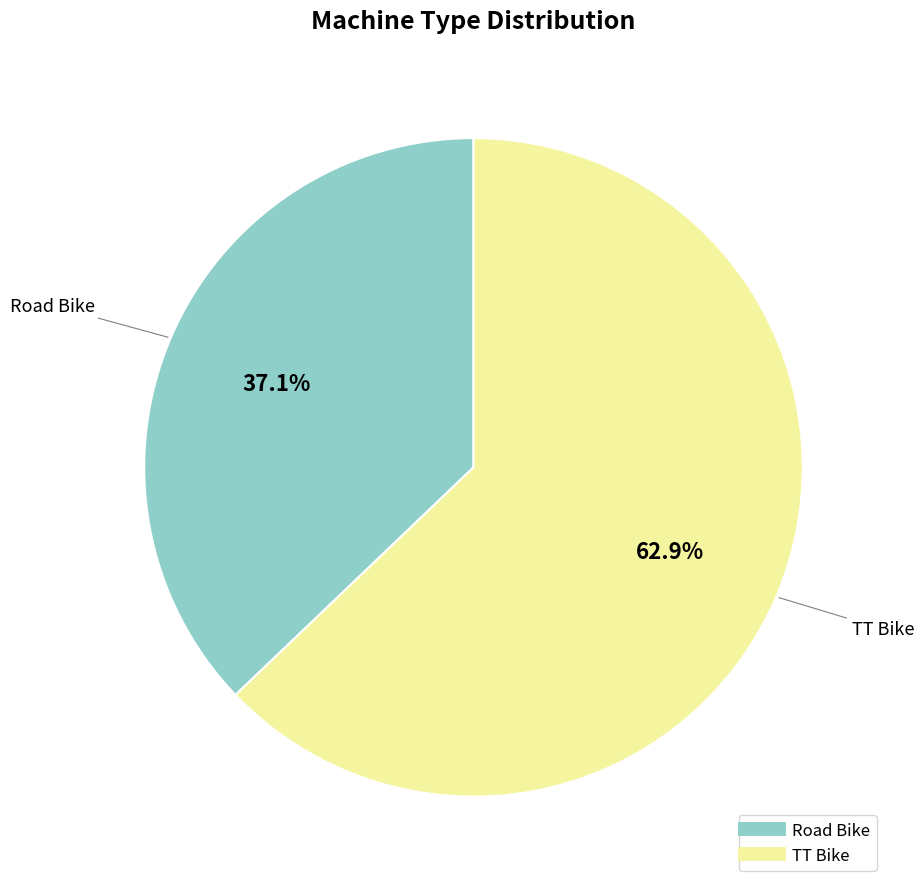

To the nearest percent, what is the combined percentage of Road Bike and TT Bike?

100%